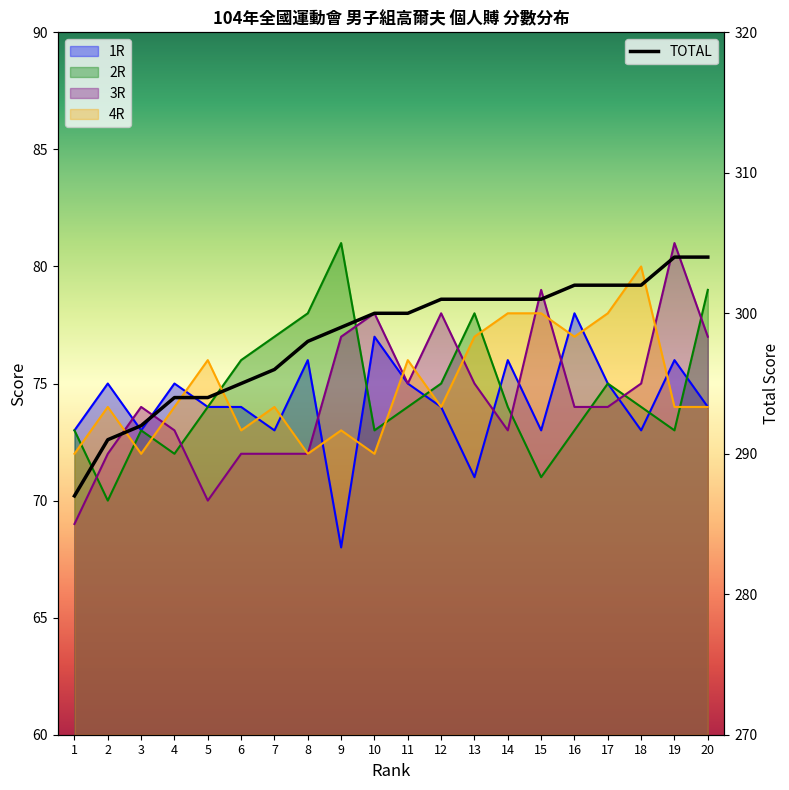

What is the value of the 6th point from the left?

295